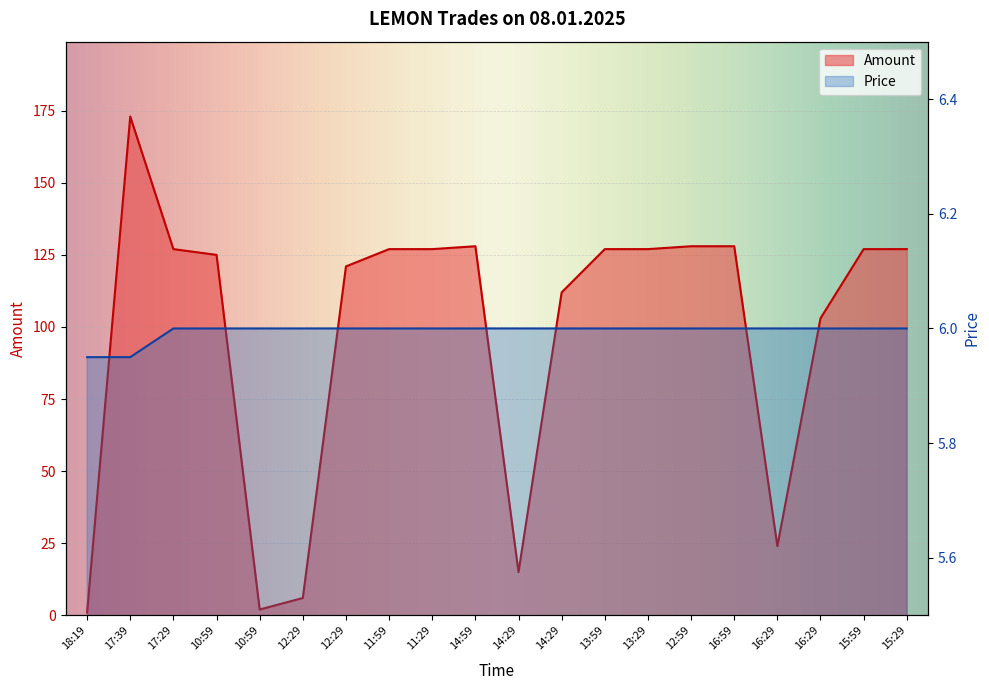

What is the difference between the highest and lowest values at 17:29?

121.0